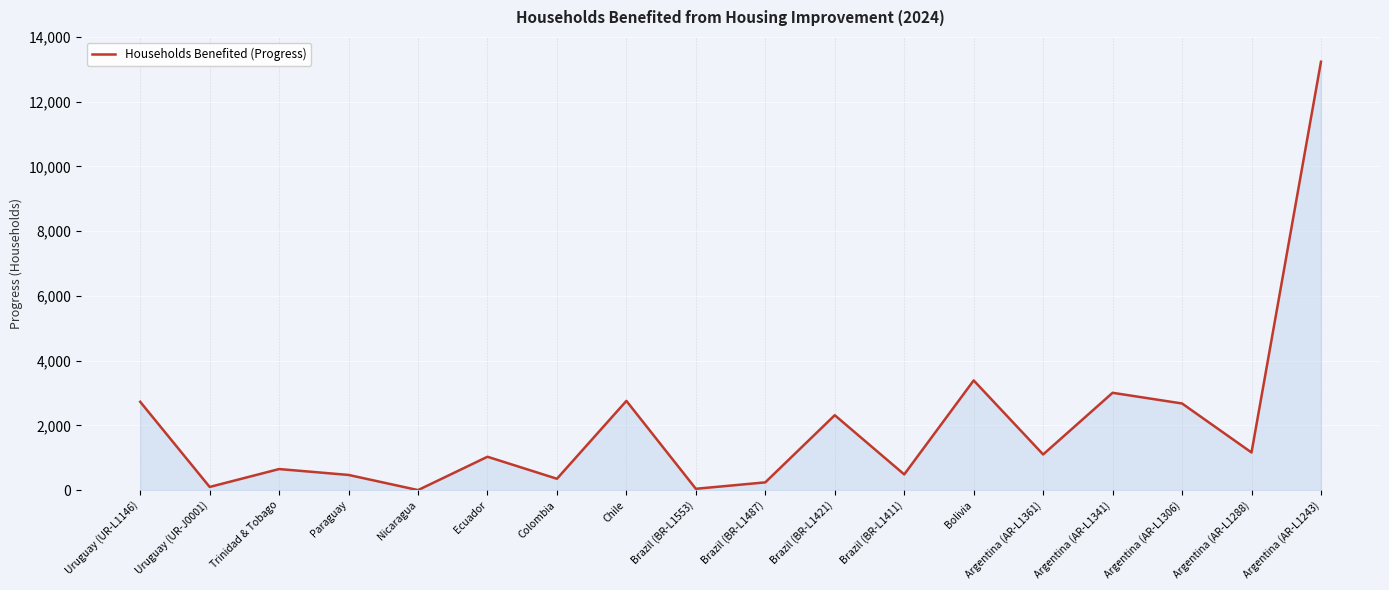

Where is the first local minimum?

Uruguay (UR-J0001)